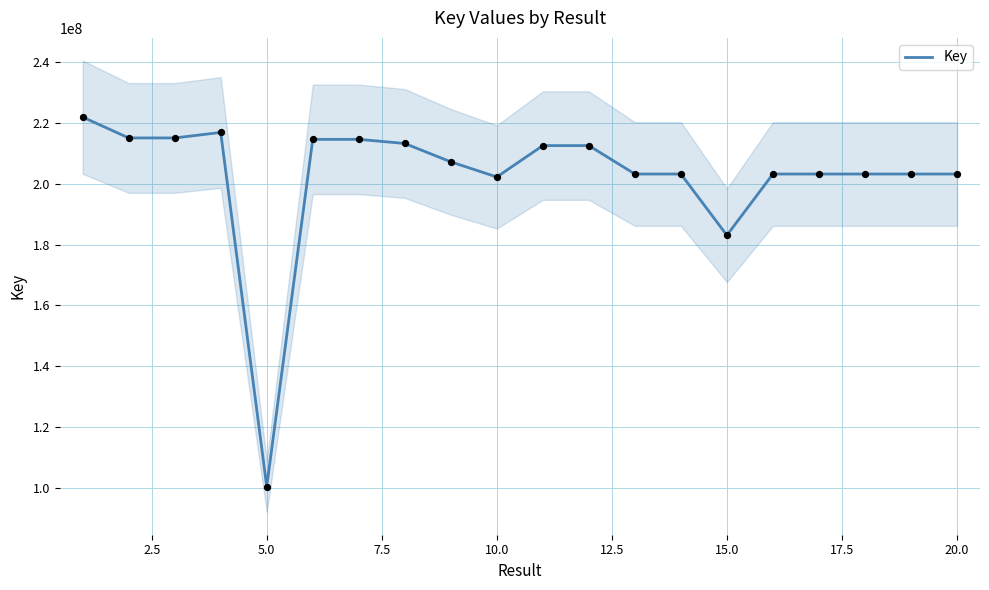

What is the minimum value for Key?

100403786